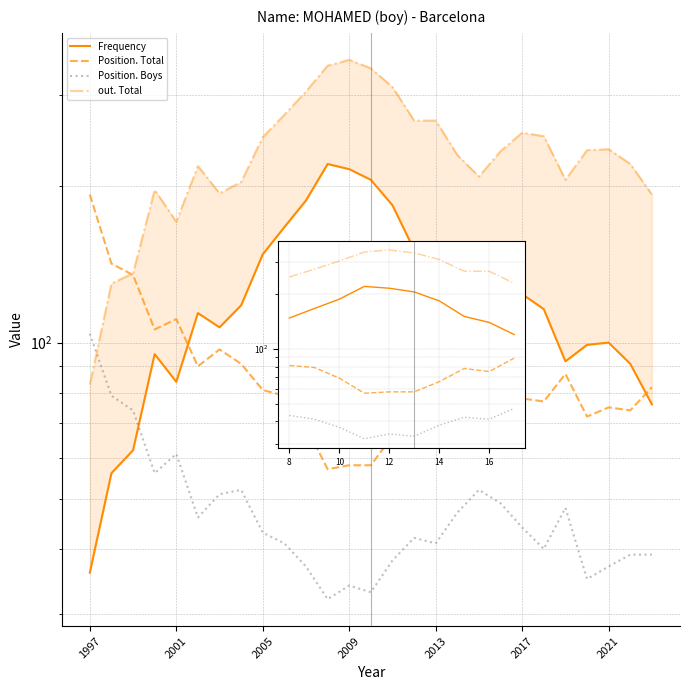

What is the minimum value for Position. Boys?

32